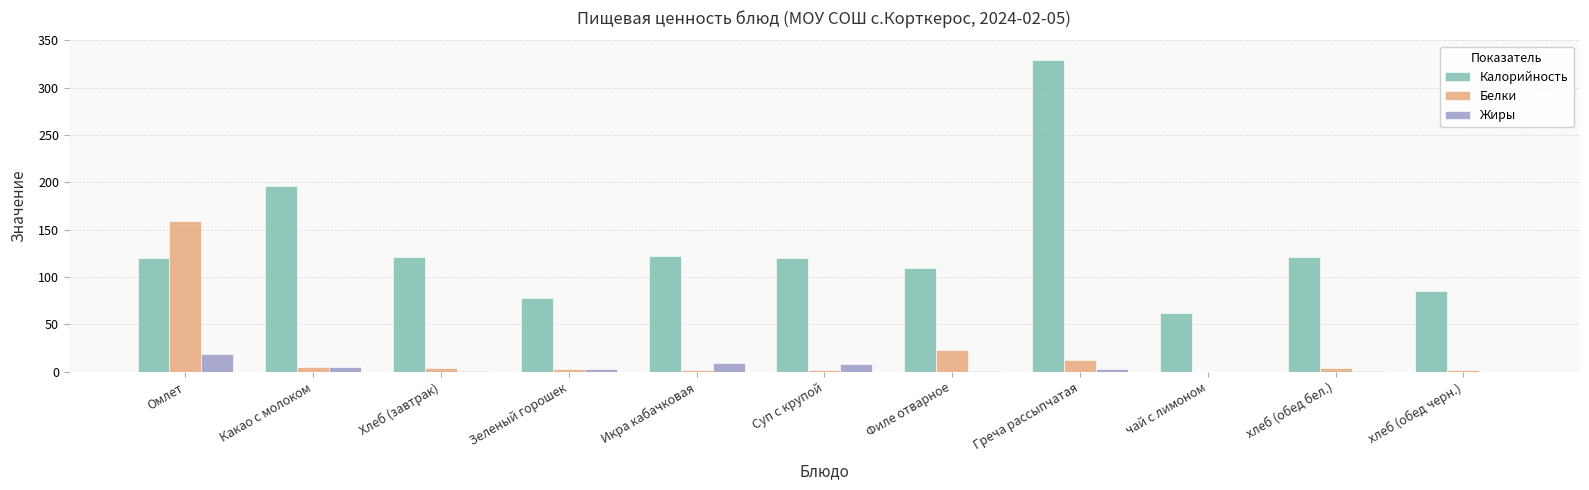

Between Суп с крупой and Греча рассыпчатая, which series saw the biggest shift?

Калорийность